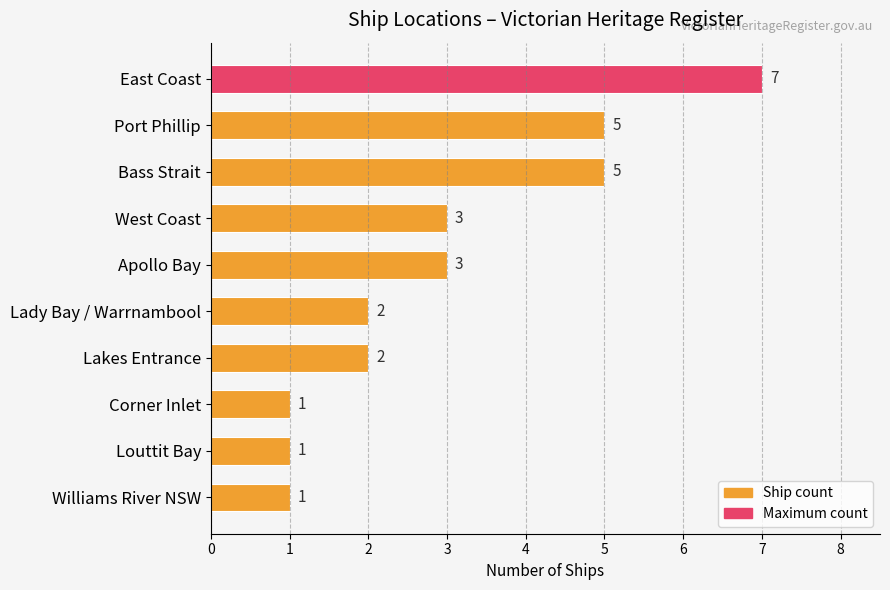

The chart shows a value of 3 at West Coast. True or false?

True